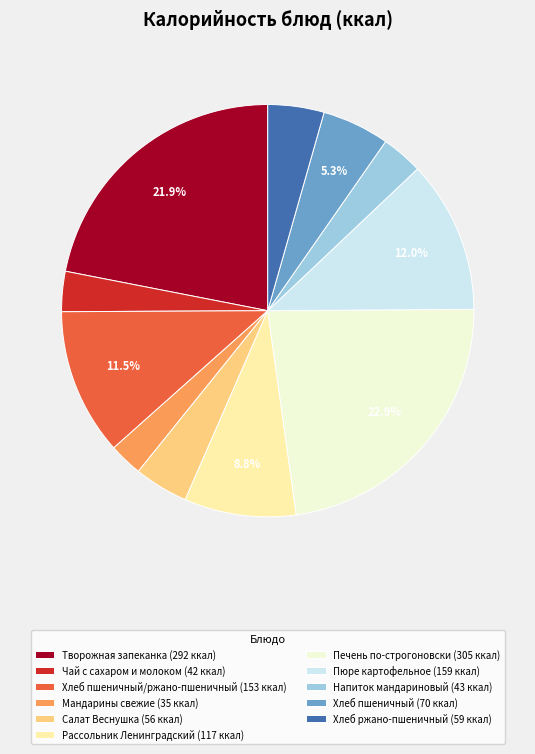

What is the total percentage of Хлеб пшеничный (70 ккал) and Творожная запеканка (292 ккал)?

27.2%